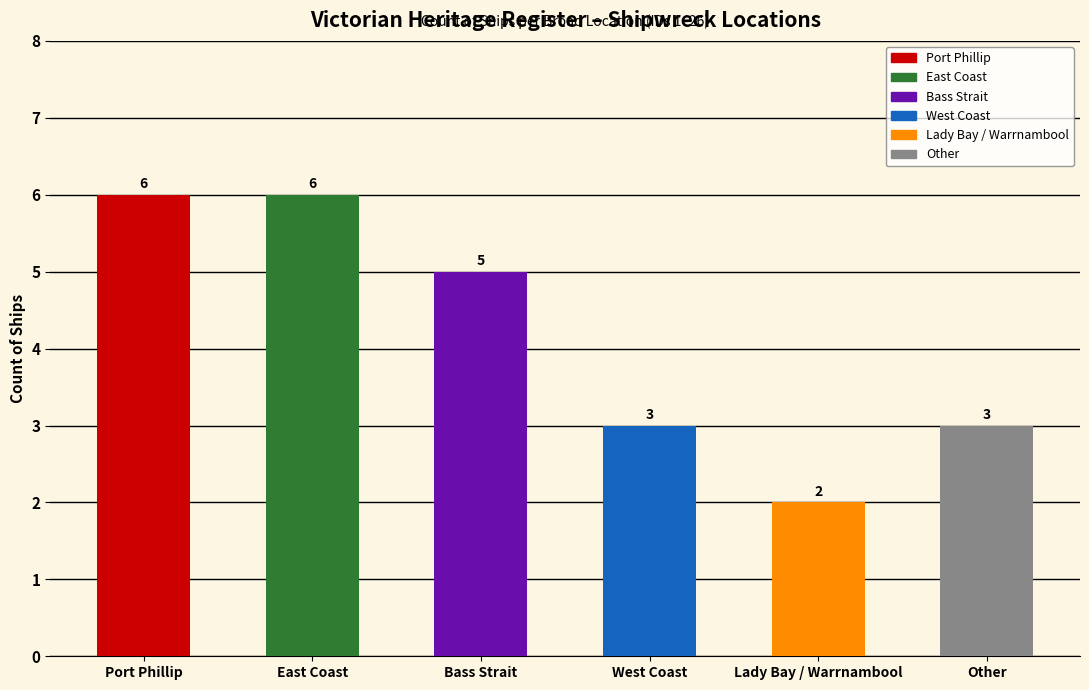

What is the value of the 3rd bar from the left?

5